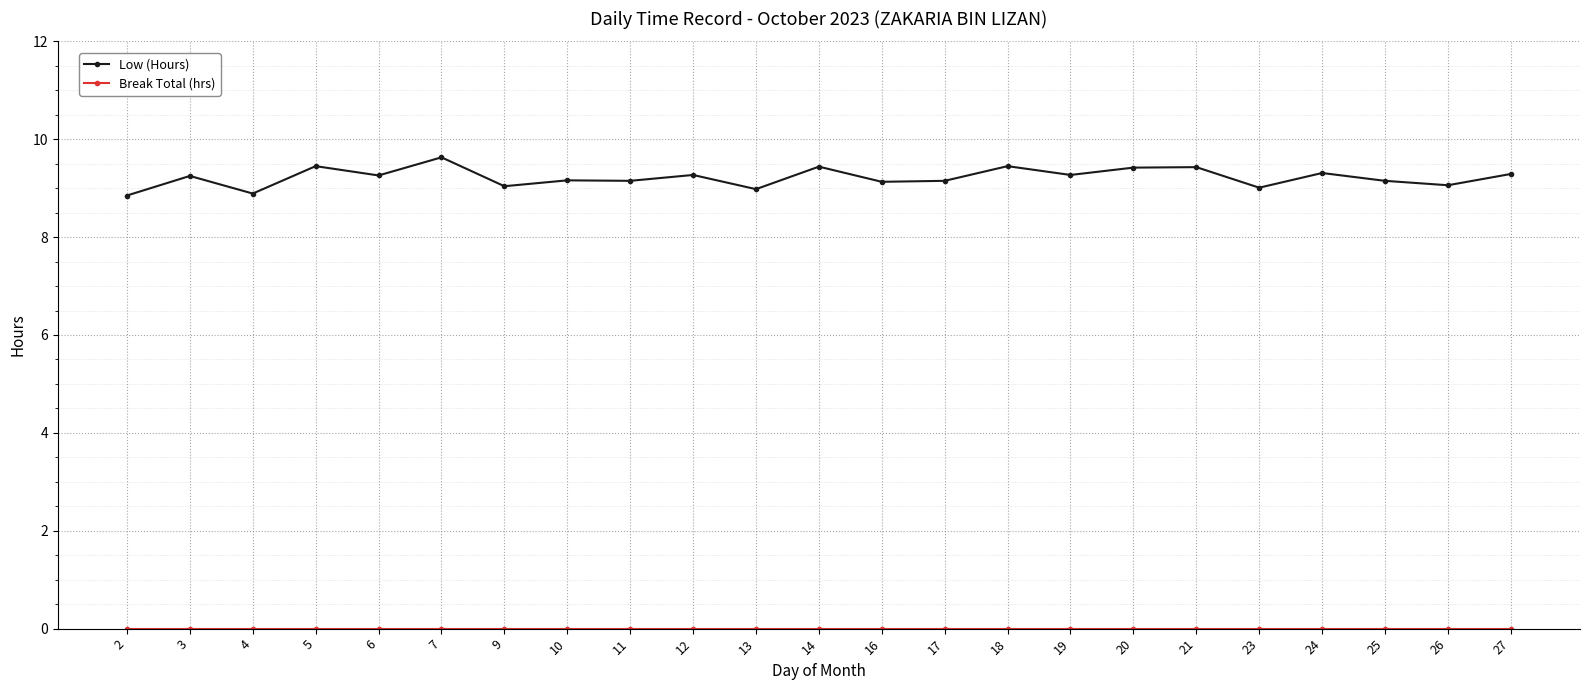

Which series has the widest spread of values?

Low (Hours)